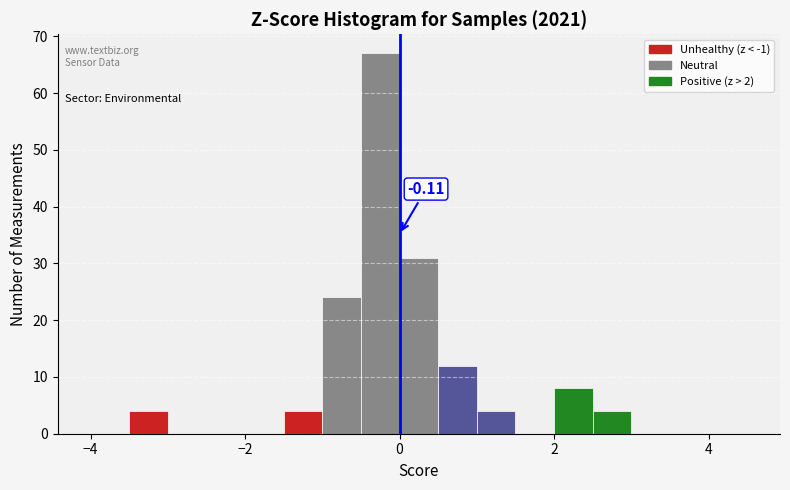

Read against the x-axis, roughly where is the centre of the tallest bar?

-0.2